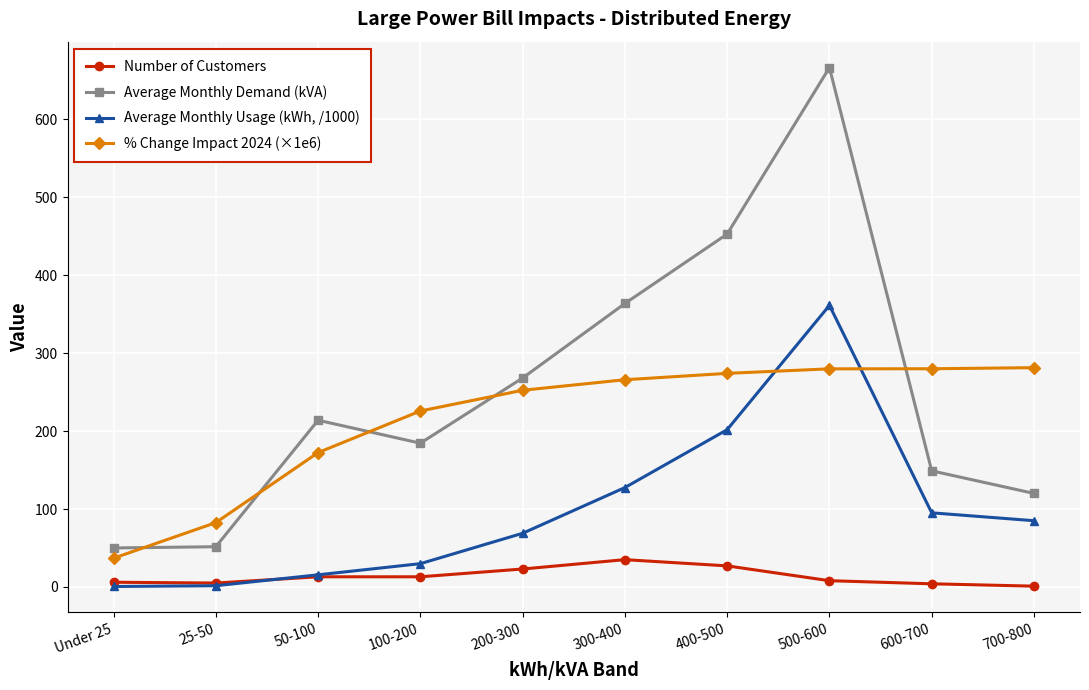

True or false: Number of Customers and % Change Impact 2024 (×1e6) intersect in this chart.

False